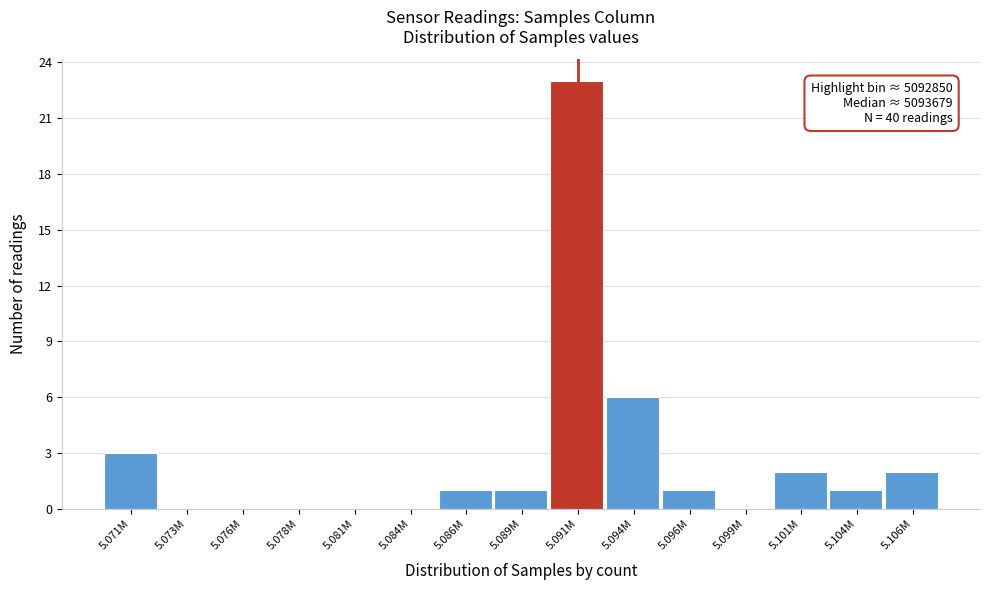

Reading left to right, extract all data points from this chart.

5.071M=3	5.073M=0	5.076M=0	5.078M=0	5.081M=0	5.084M=0	5.086M=1	5.089M=1	5.091M=23	5.094M=6	5.096M=1	5.099M=0	5.101M=2	5.104M=1	5.106M=2